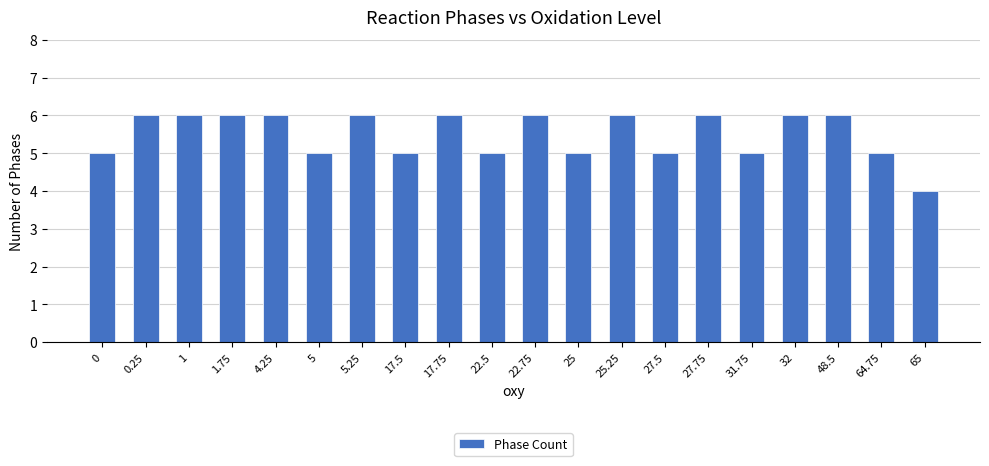

Does the chart contain stacked bars?

No